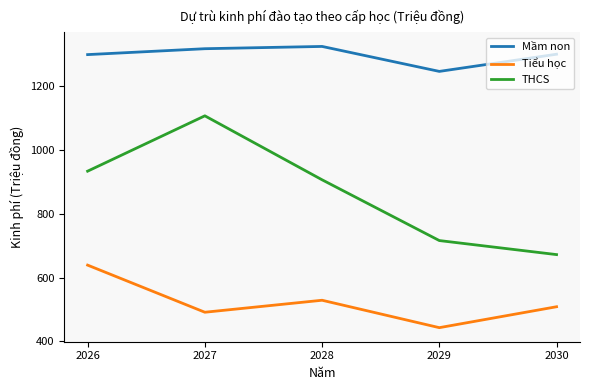

List the series in order of their peak value, lowest first.

Tiểu học, THCS, Mầm non